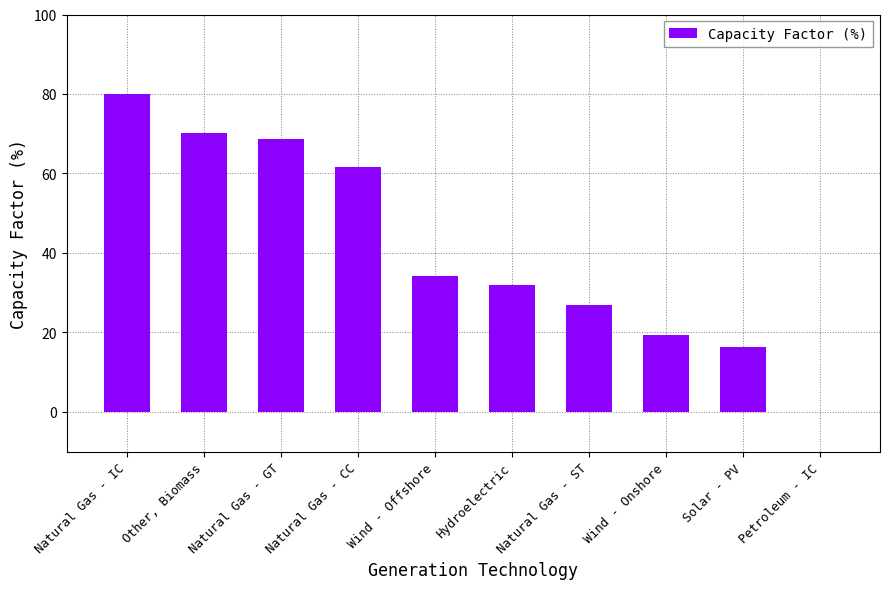

At which label is the value closest to 40?

Wind - Offshore